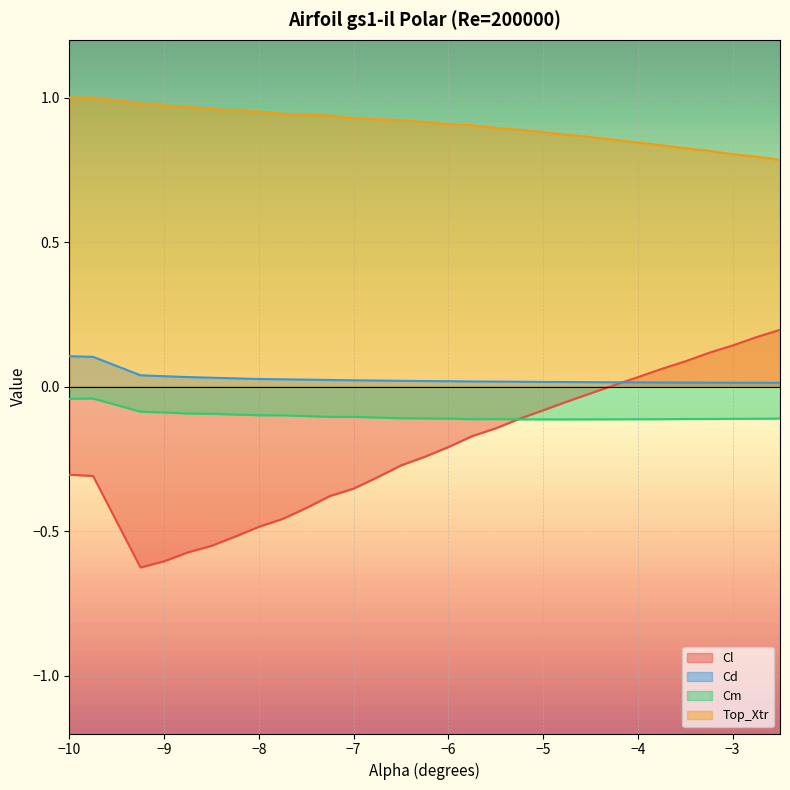

At which label is Cd closest to 0?

-2.5